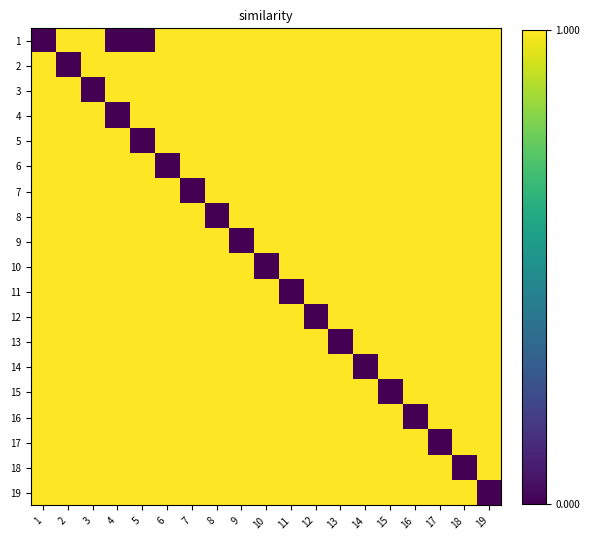

At which category does the chart reach its minimum across all series?

1